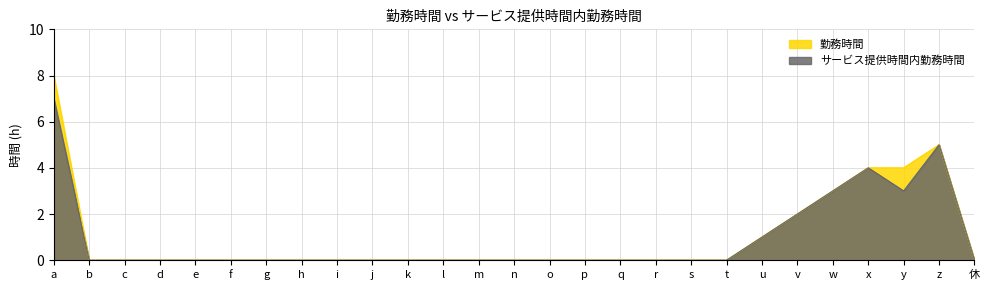

Which category has the lowest value across all series?

b